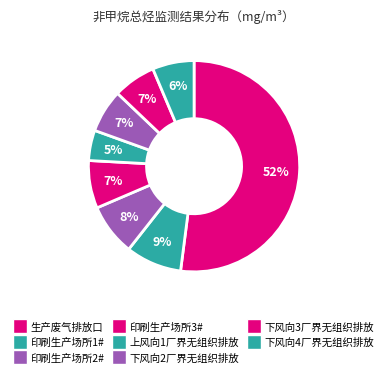

How many slices are in this pie chart?

8